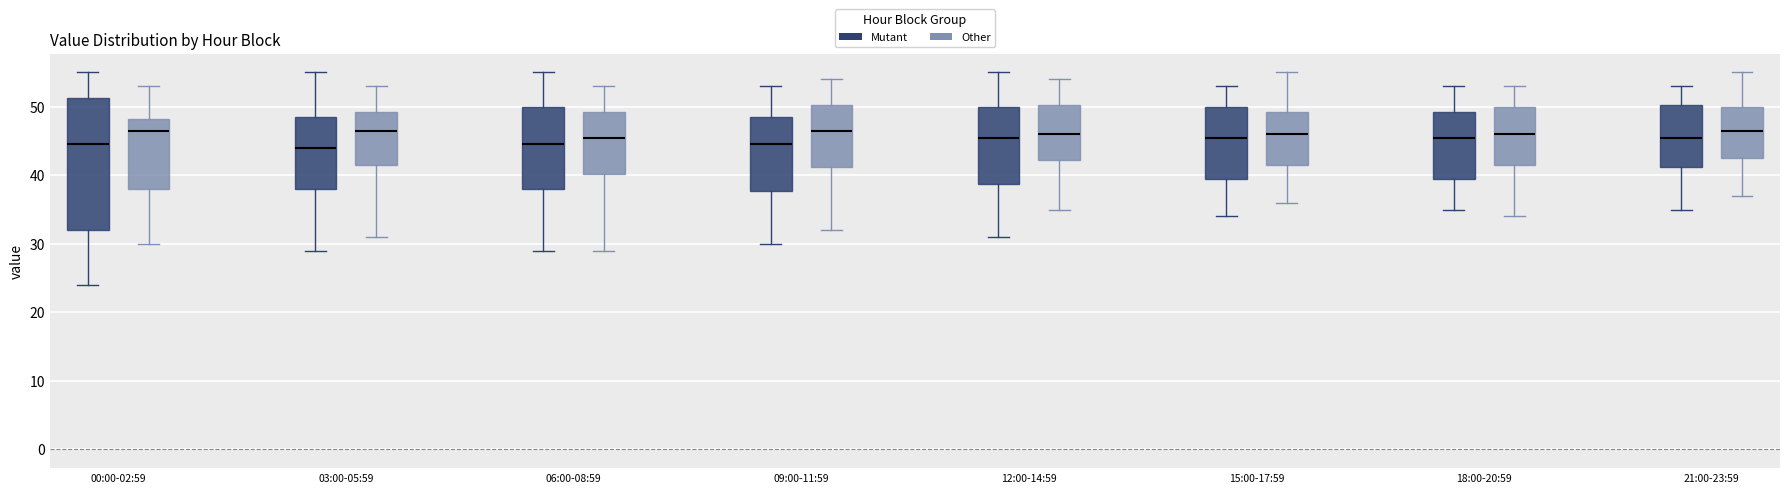

Reading left to right, transcribe this box plot: for each box, give where its median line is, the range the box spans, and where its two whiskers end, as read against the y-axis. The values are not printed on the chart, so give them approximately, as read against the axis.

00:00-02:59 (Mutant): median 45, box 32 to 51, whiskers 24 to 55
00:00-02:59 (Other): median 47, box 38 to 48, whiskers 30 to 53
03:00-05:59 (Mutant): median 44, box 38 to 49, whiskers 29 to 55
03:00-05:59 (Other): median 47, box 42 to 49, whiskers 31 to 53
06:00-08:59 (Mutant): median 45, box 38 to 50, whiskers 29 to 55
06:00-08:59 (Other): median 46, box 40 to 49, whiskers 29 to 53
09:00-11:59 (Mutant): median 45, box 38 to 49, whiskers 30 to 53
09:00-11:59 (Other): median 47, box 41 to 50, whiskers 32 to 54
12:00-14:59 (Mutant): median 46, box 39 to 50, whiskers 31 to 55
12:00-14:59 (Other): median 46, box 42 to 50, whiskers 35 to 54
15:00-17:59 (Mutant): median 46, box 40 to 50, whiskers 34 to 53
15:00-17:59 (Other): median 46, box 42 to 49, whiskers 36 to 55
18:00-20:59 (Mutant): median 46, box 40 to 49, whiskers 35 to 53
18:00-20:59 (Other): median 46, box 42 to 50, whiskers 34 to 53
21:00-23:59 (Mutant): median 46, box 41 to 50, whiskers 35 to 53
21:00-23:59 (Other): median 47, box 43 to 50, whiskers 37 to 55